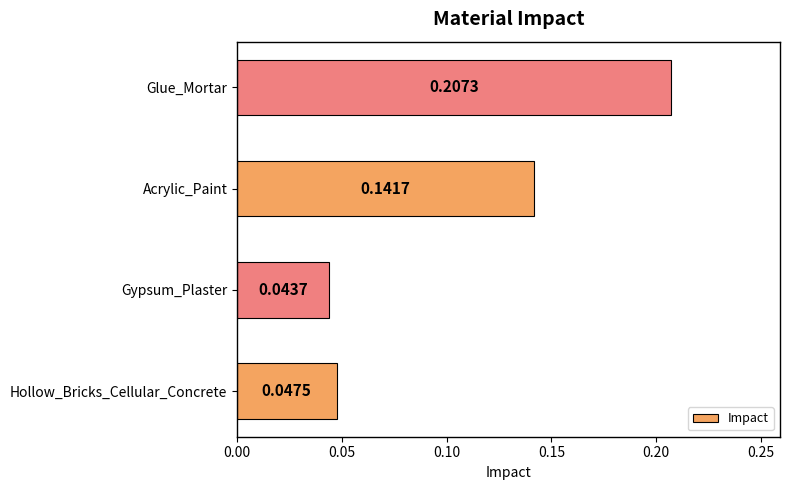

What is the change in value from Hollow_Bricks_Cellular_Concrete to Acrylic_Paint?

+0.1